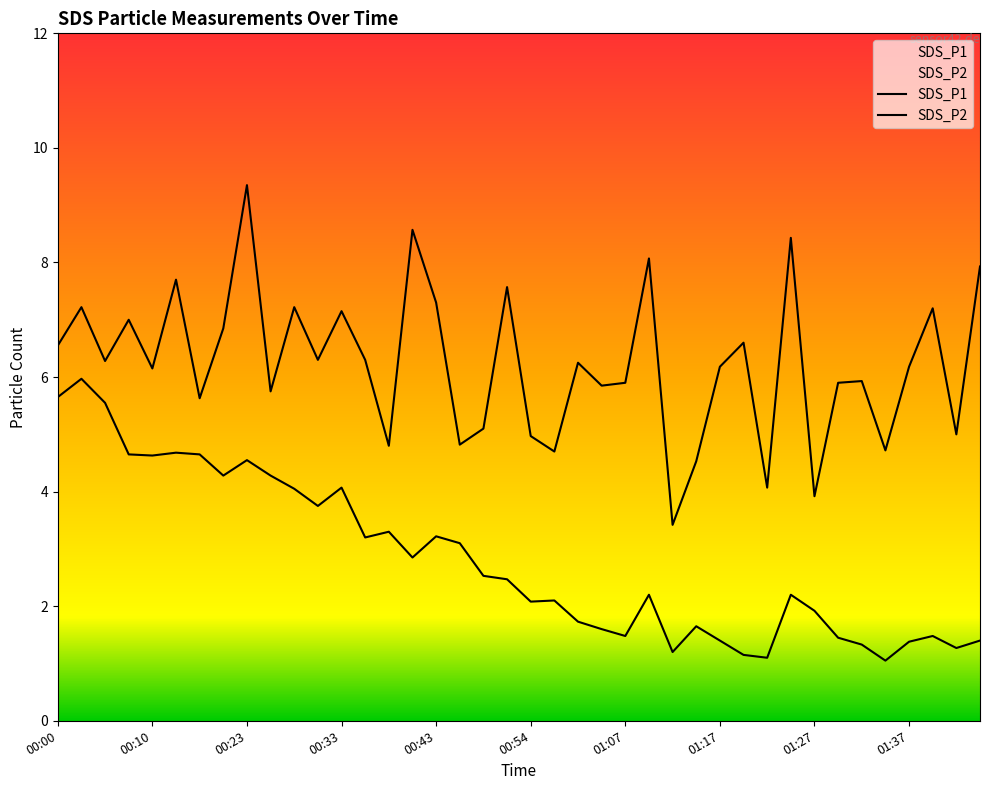

Reading right to left, what are all the values shown in this chart?

SDS_P1: 01:48=7.9	01:45=5.0	01:40=7.2	01:37=6.2	01:35=4.7	01:32=5.9	01:30=5.9	01:27=3.9	01:25=8.4	01:22=4.1	01:20=6.6	01:17=6.2	01:14=4.5	01:12=3.4	01:09=8.1	01:07=5.9	01:04=5.8	01:02=6.2	00:56=4.7	00:54=5.0	00:51=7.6	00:49=5.1	00:46=4.8	00:43=7.3	00:41=8.6	00:38=4.8	00:36=6.3	00:33=7.2	00:31=6.3	00:28=7.2	00:26=5.8	00:23=9.3	00:17=6.8	00:15=5.6	00:12=7.7	00:10=6.2	00:07=7.0	00:05=6.3	00:02=7.2	00:00=6.5
SDS_P2: 01:48=1.4	01:45=1.3	01:40=1.5	01:37=1.4	01:35=1.1	01:32=1.3	01:30=1.4	01:27=1.9	01:25=2.2	01:22=1.1	01:20=1.1	01:17=1.4	01:14=1.6	01:12=1.2	01:09=2.2	01:07=1.5	01:04=1.6	01:02=1.7	00:56=2.1	00:54=2.1	00:51=2.5	00:49=2.5	00:46=3.1	00:43=3.2	00:41=2.9	00:38=3.3	00:36=3.2	00:33=4.1	00:31=3.8	00:28=4.0	00:26=4.3	00:23=4.5	00:17=4.3	00:15=4.7	00:12=4.7	00:10=4.6	00:07=4.7	00:05=5.5	00:02=6.0	00:00=5.7